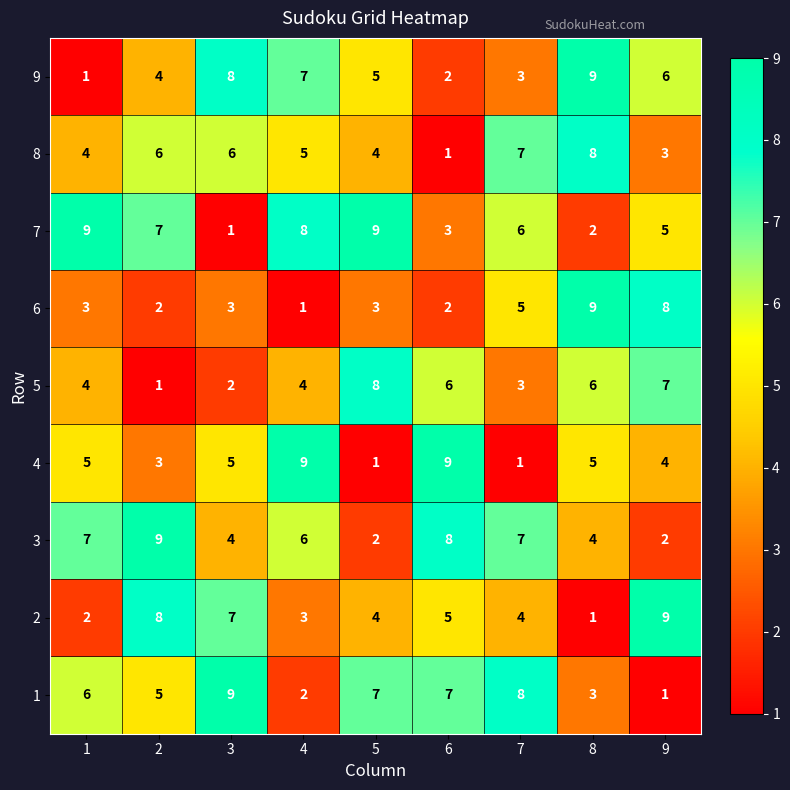

Read the 2 value at 3.

7